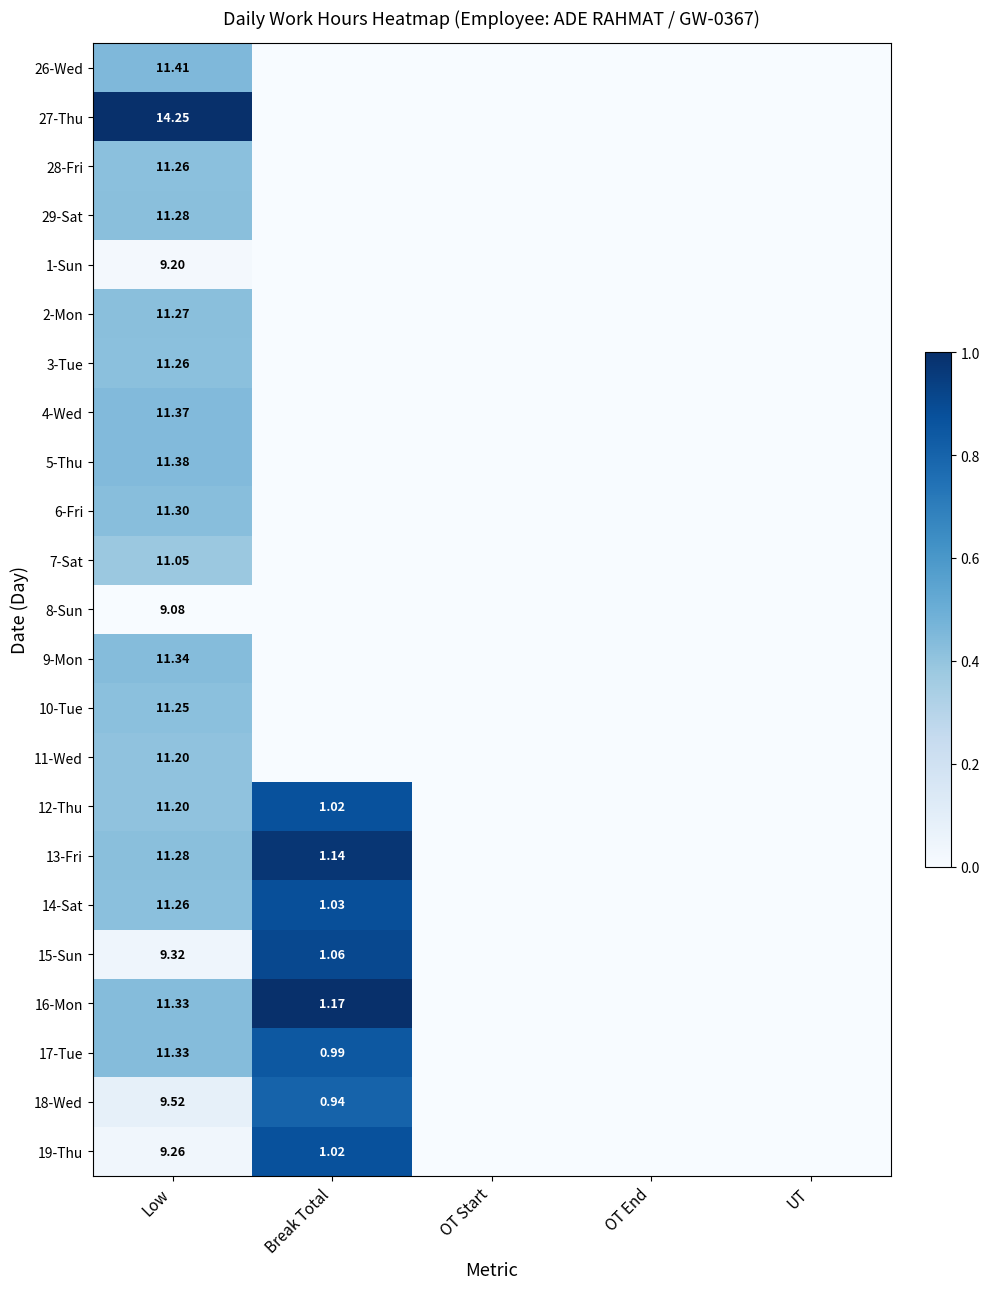

Is the value of 5-Thu at Break Total greater than the value of 14-Sat at UT?

No